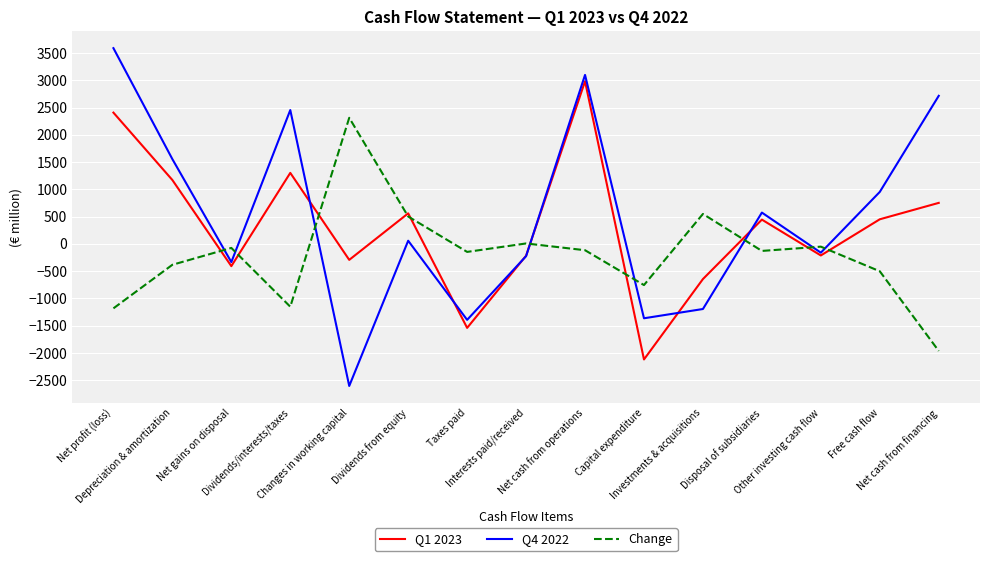

The value of Q4 2022 at Capital expenditure is -468. True or false?

False